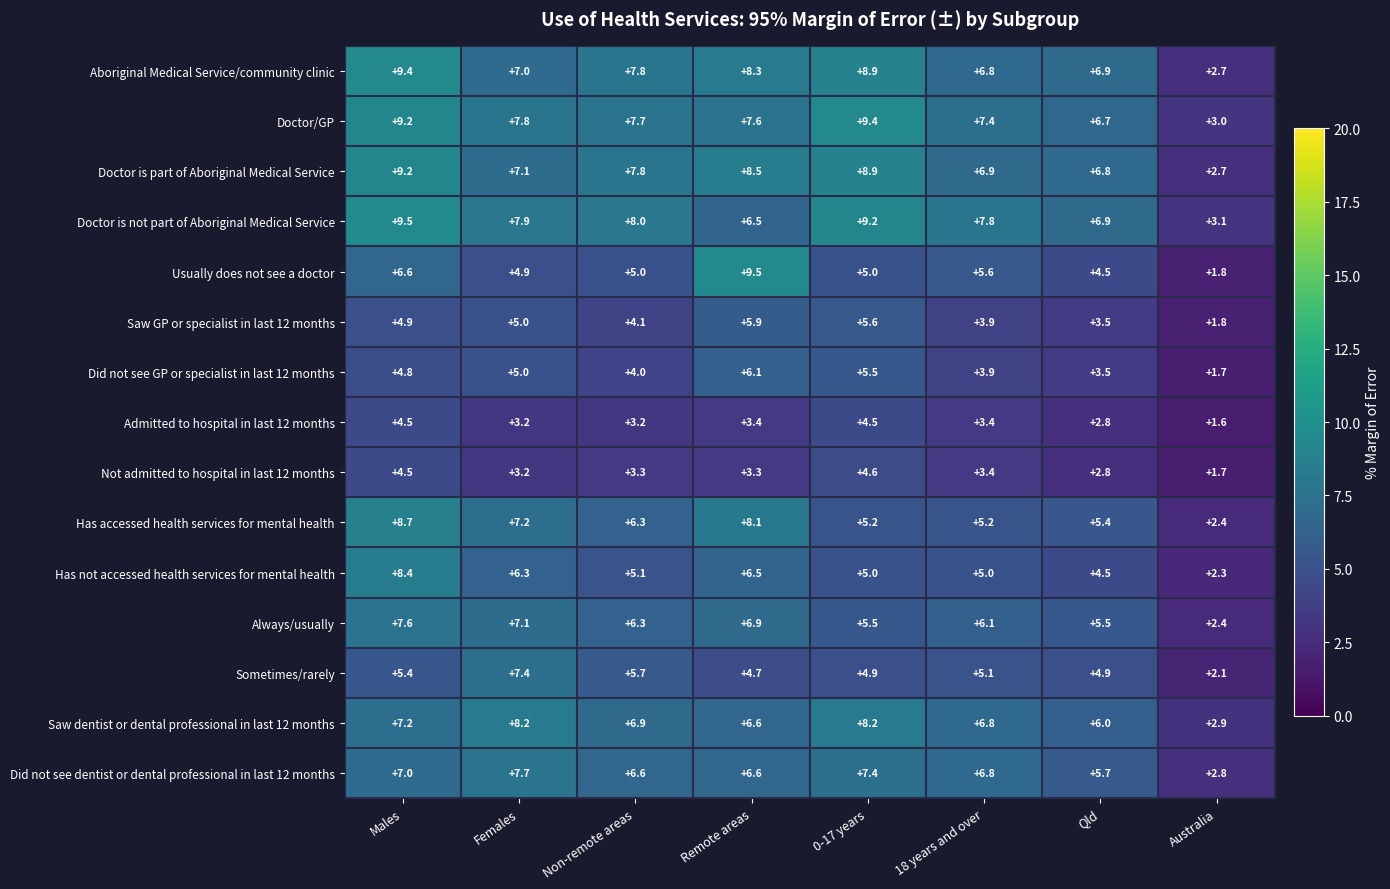

At how many categories does at least one series exceed 3?

8